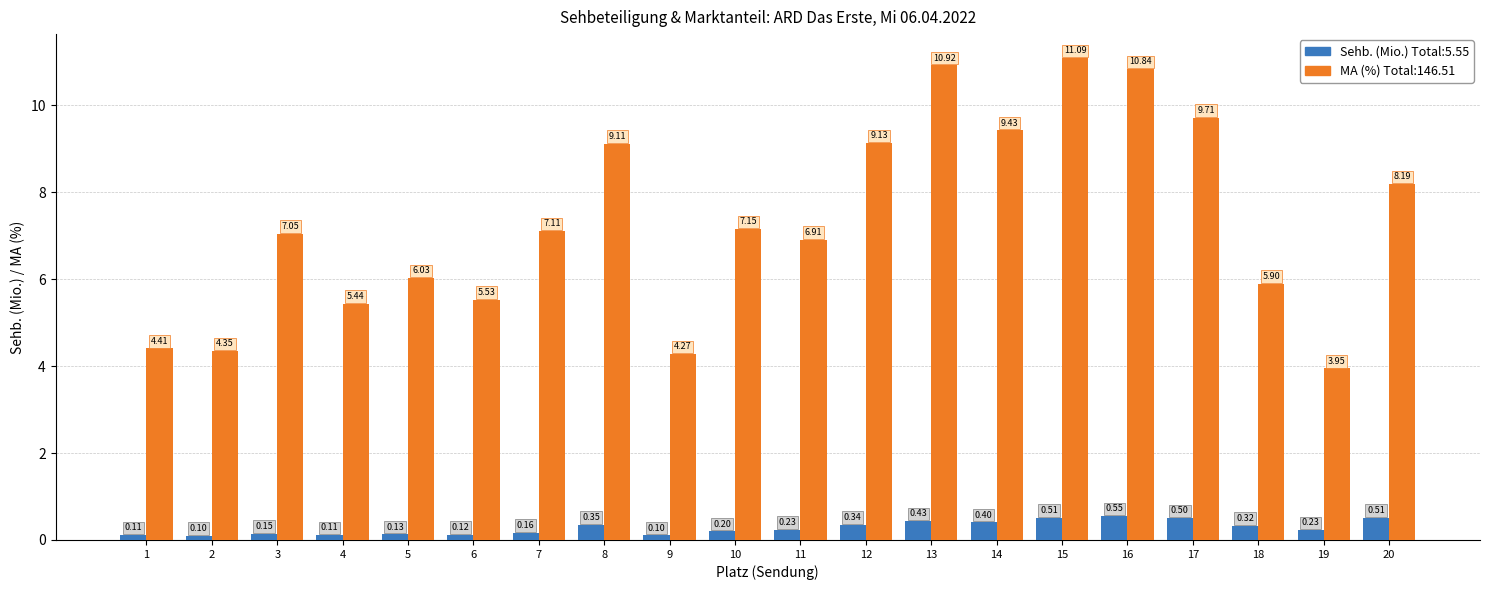

What is the difference between the highest and lowest values at 17?

9.2